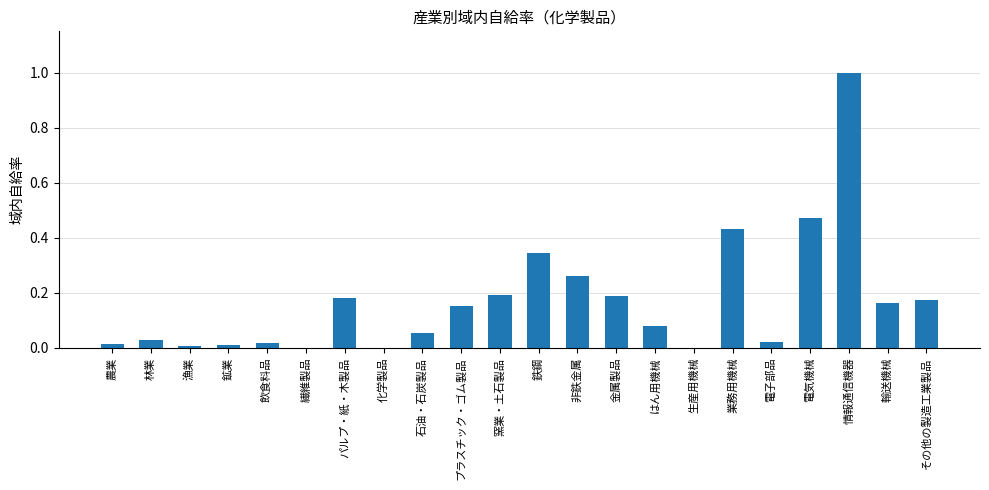

The value at 飲食料品 is 0.0. True or false?

True